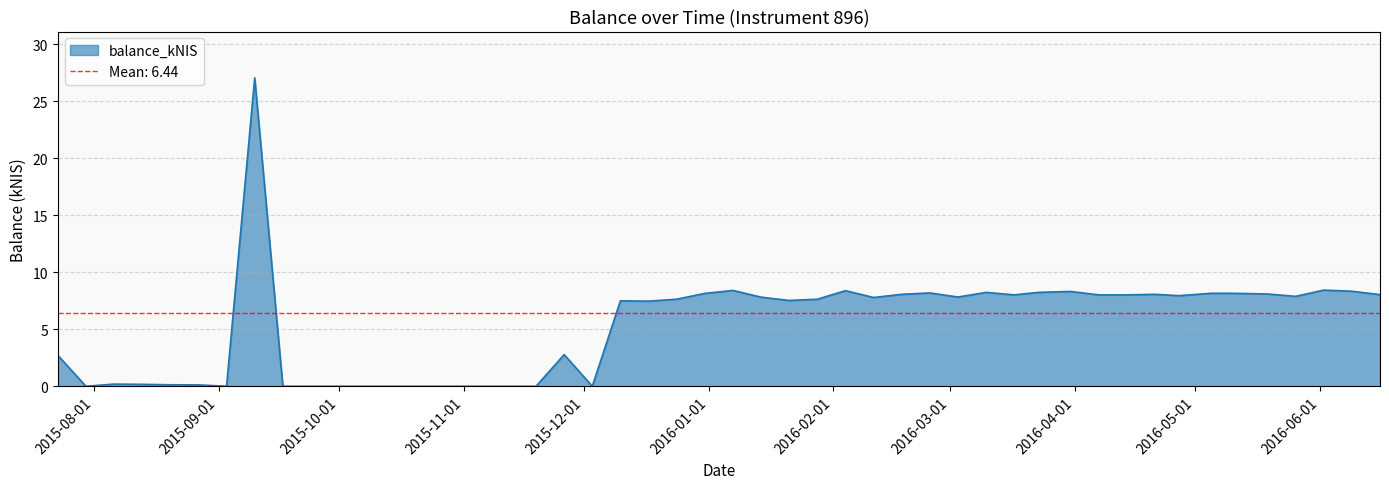

How many interior local valleys (lower than both neighbors) does the data have?

10